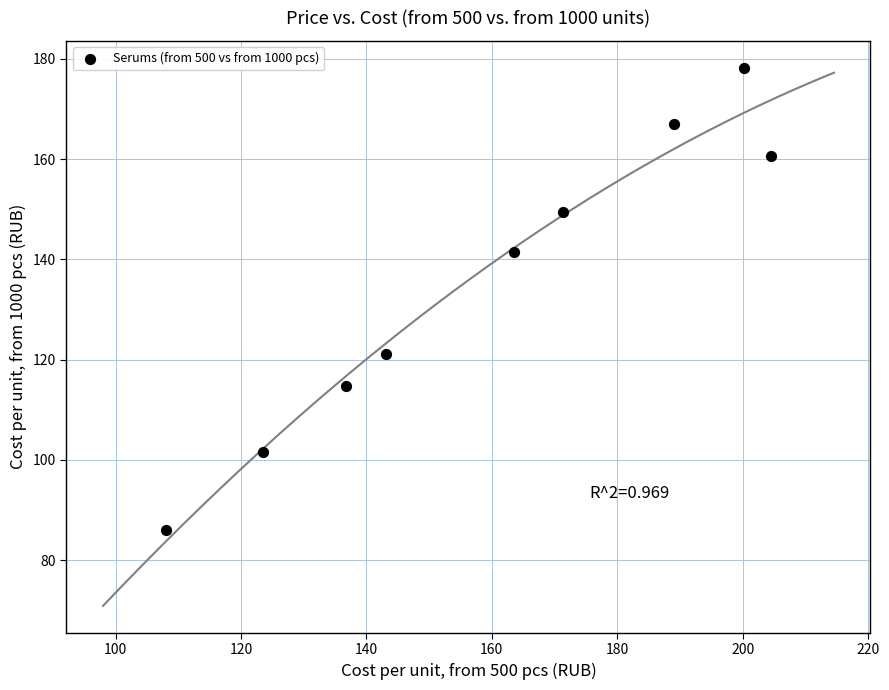

What Y value in the scatter plot is closest to 132?

141.5